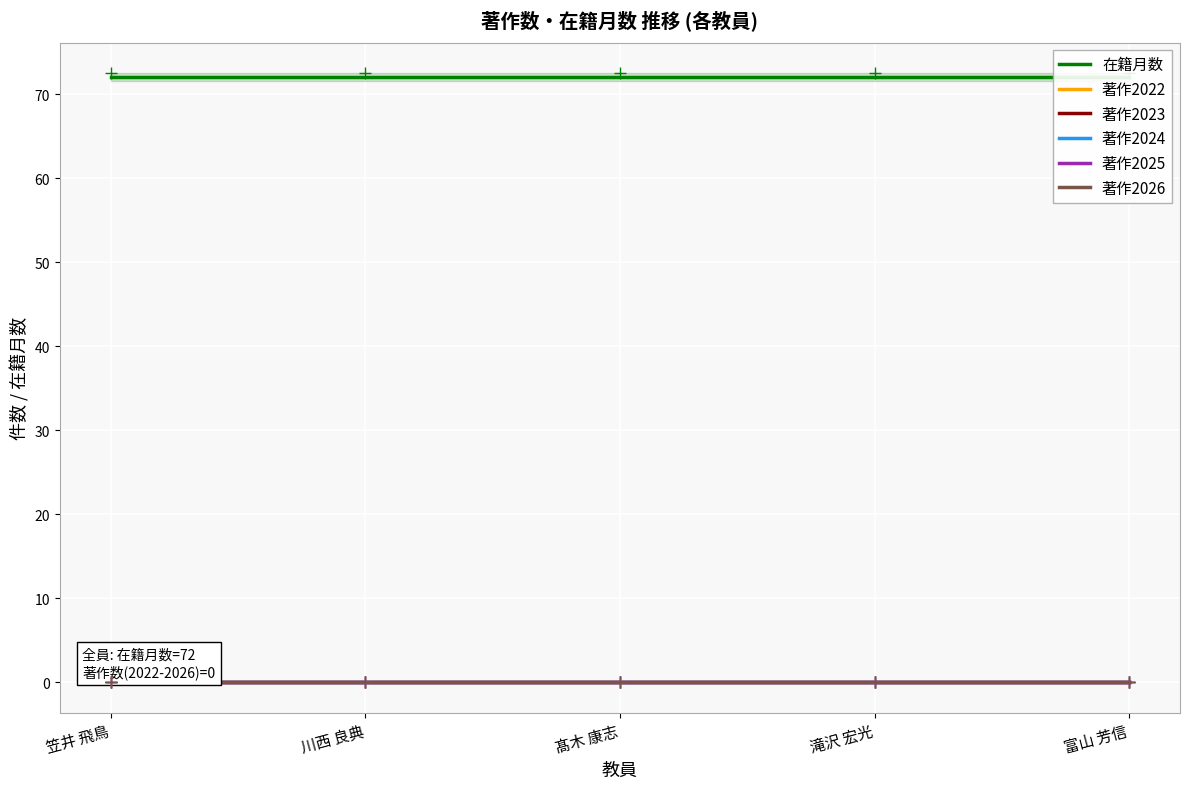

Reading right to left, what are all the values shown in this chart?

在籍月数: 富山 芳信=72	滝沢 宏光=72	髙木 康志=72	川西 良典=72	笠井 飛鳥=72
著作2022: 富山 芳信=0	滝沢 宏光=0	髙木 康志=0	川西 良典=0	笠井 飛鳥=0
著作2023: 富山 芳信=0	滝沢 宏光=0	髙木 康志=0	川西 良典=0	笠井 飛鳥=0
著作2024: 富山 芳信=0	滝沢 宏光=0	髙木 康志=0	川西 良典=0	笠井 飛鳥=0
著作2025: 富山 芳信=0	滝沢 宏光=0	髙木 康志=0	川西 良典=0	笠井 飛鳥=0
著作2026: 富山 芳信=0	滝沢 宏光=0	髙木 康志=0	川西 良典=0	笠井 飛鳥=0